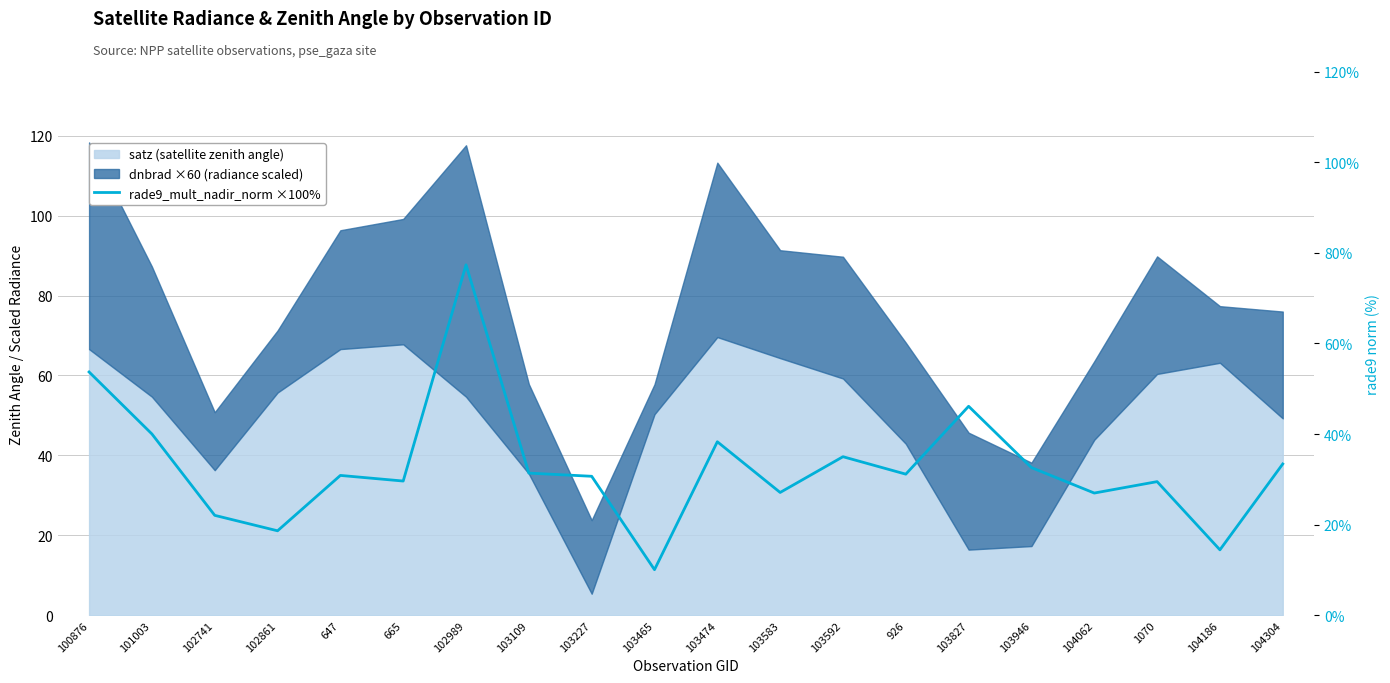

At which category does the data reach its first local valley?

102861